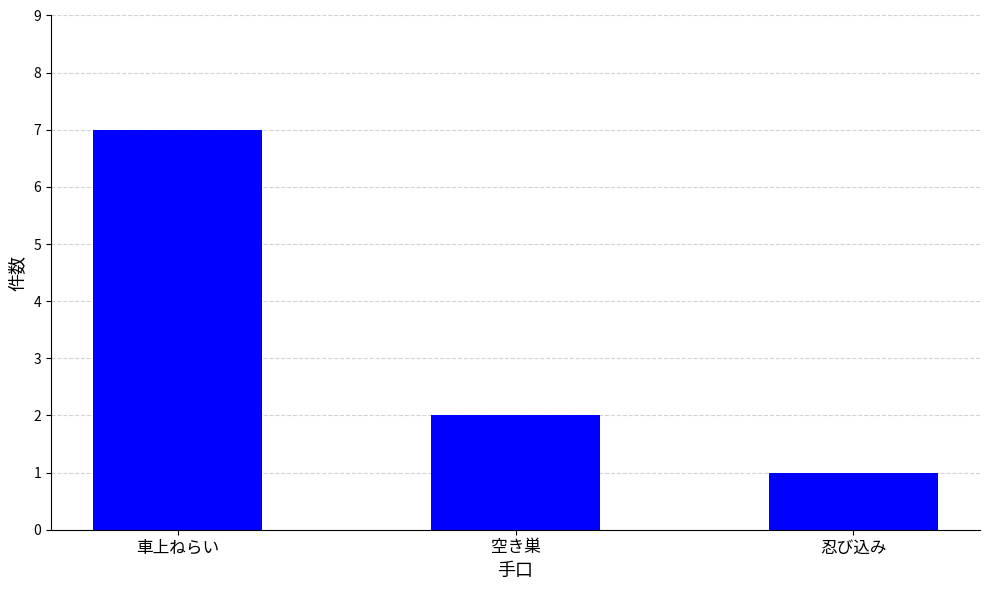

Approximately how many times larger is the value at 忍び込み compared to 車上ねらい?

0.1